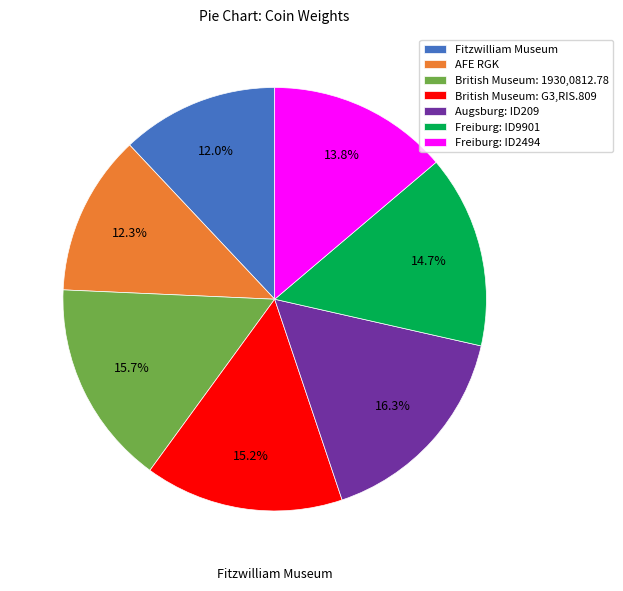

What percentage do Freiburg: ID2494 and Freiburg: ID9901 together represent?

28.5%